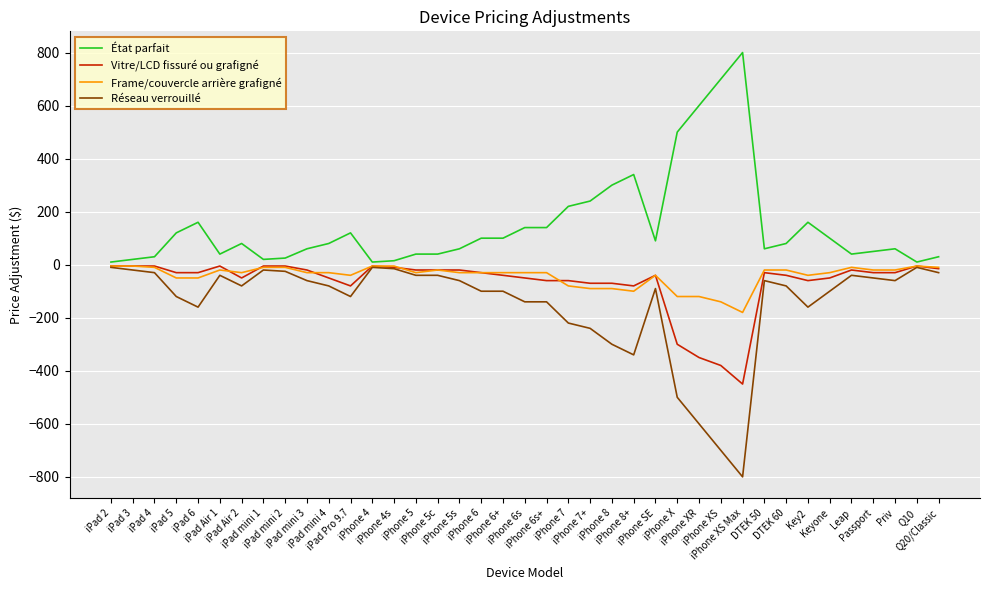

What value does the Frame/couvercle arrière grafigné series have at iPhone 6+, to the nearest 10?

-30